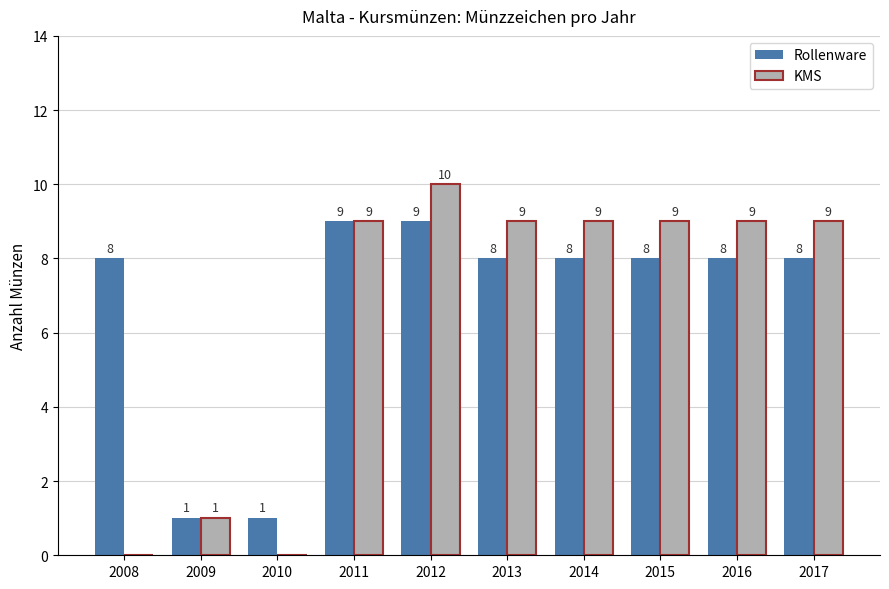

Count the number of categories in the chart.

10